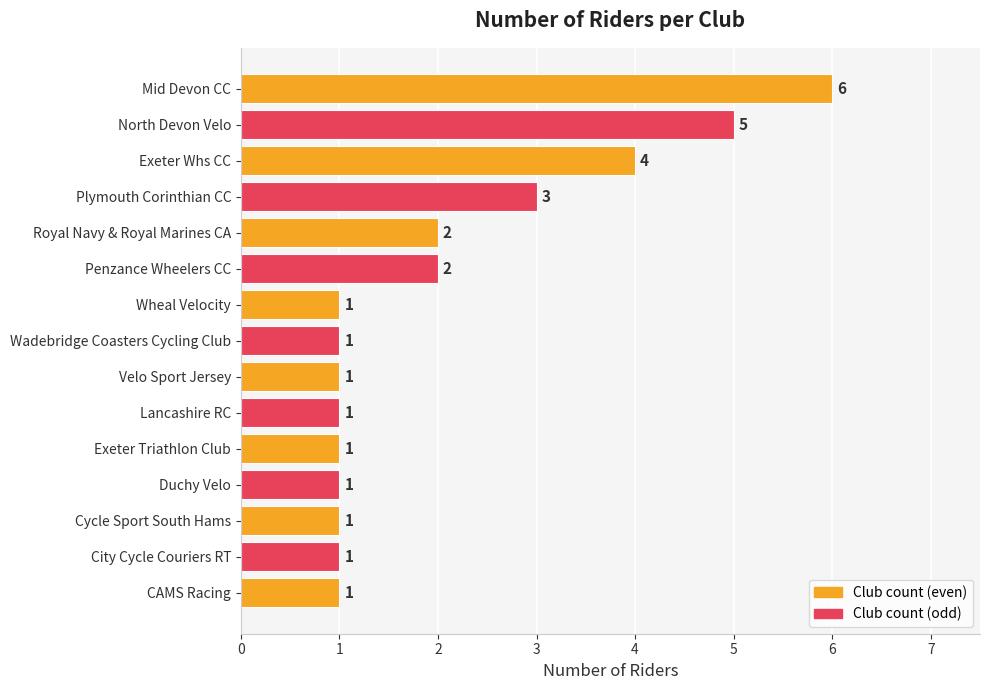

What is the change in value from Mid Devon CC to Wadebridge Coasters Cycling Club?

-5